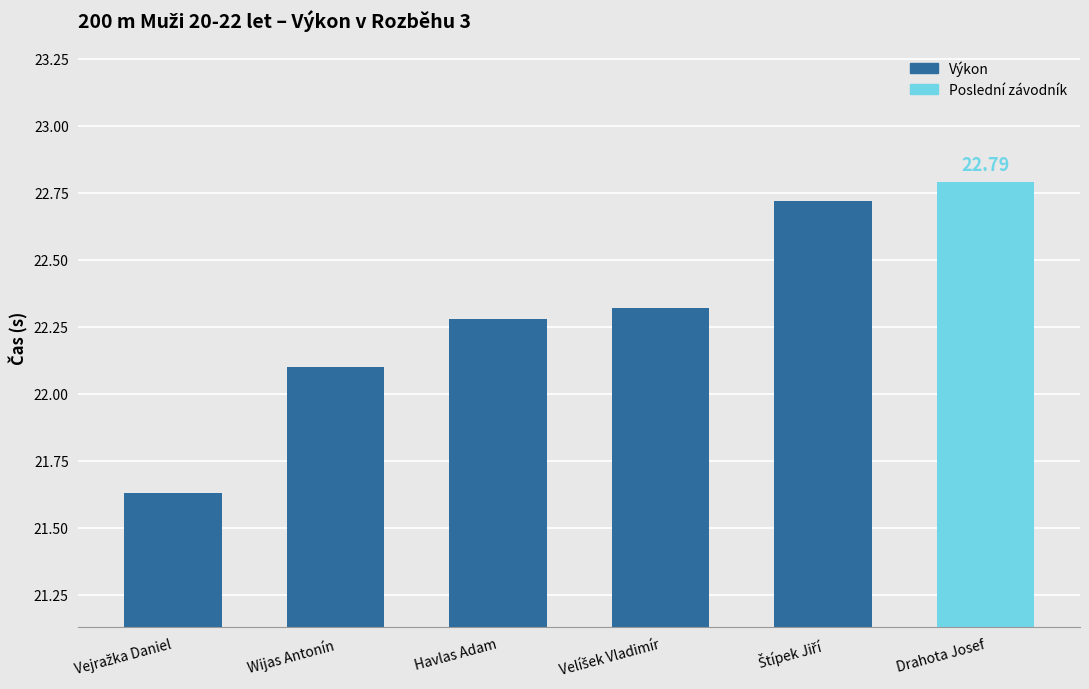

What is the average value?

22.3